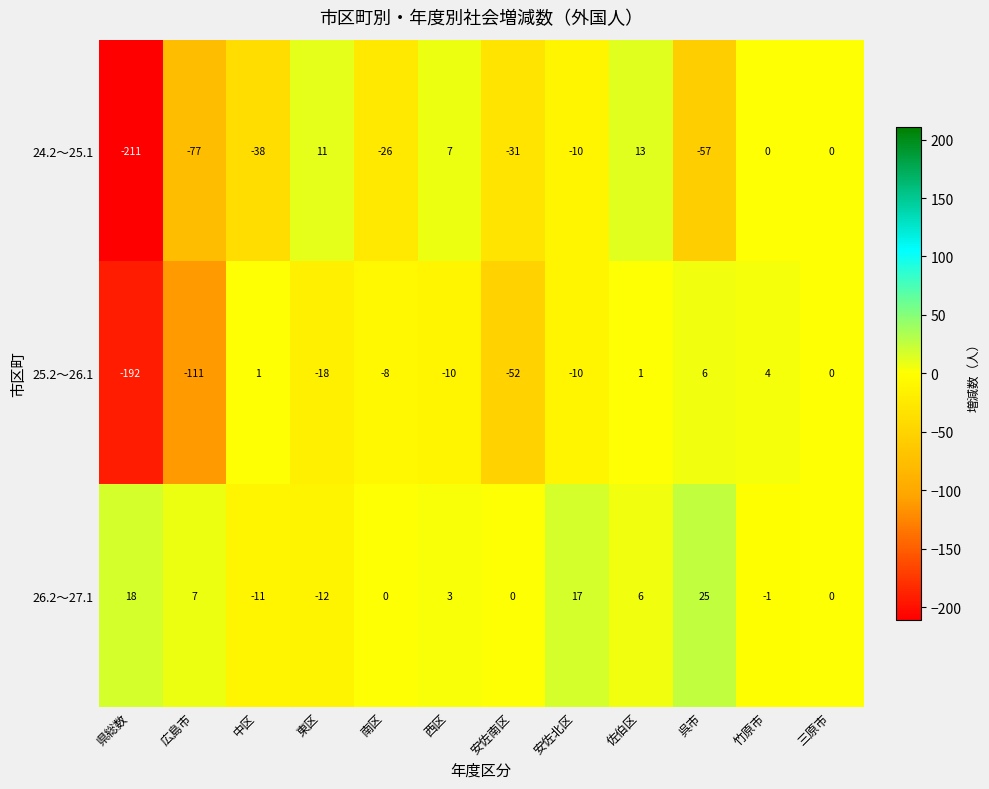

At which label does 24.2～25.1 reach its minimum?

県総数